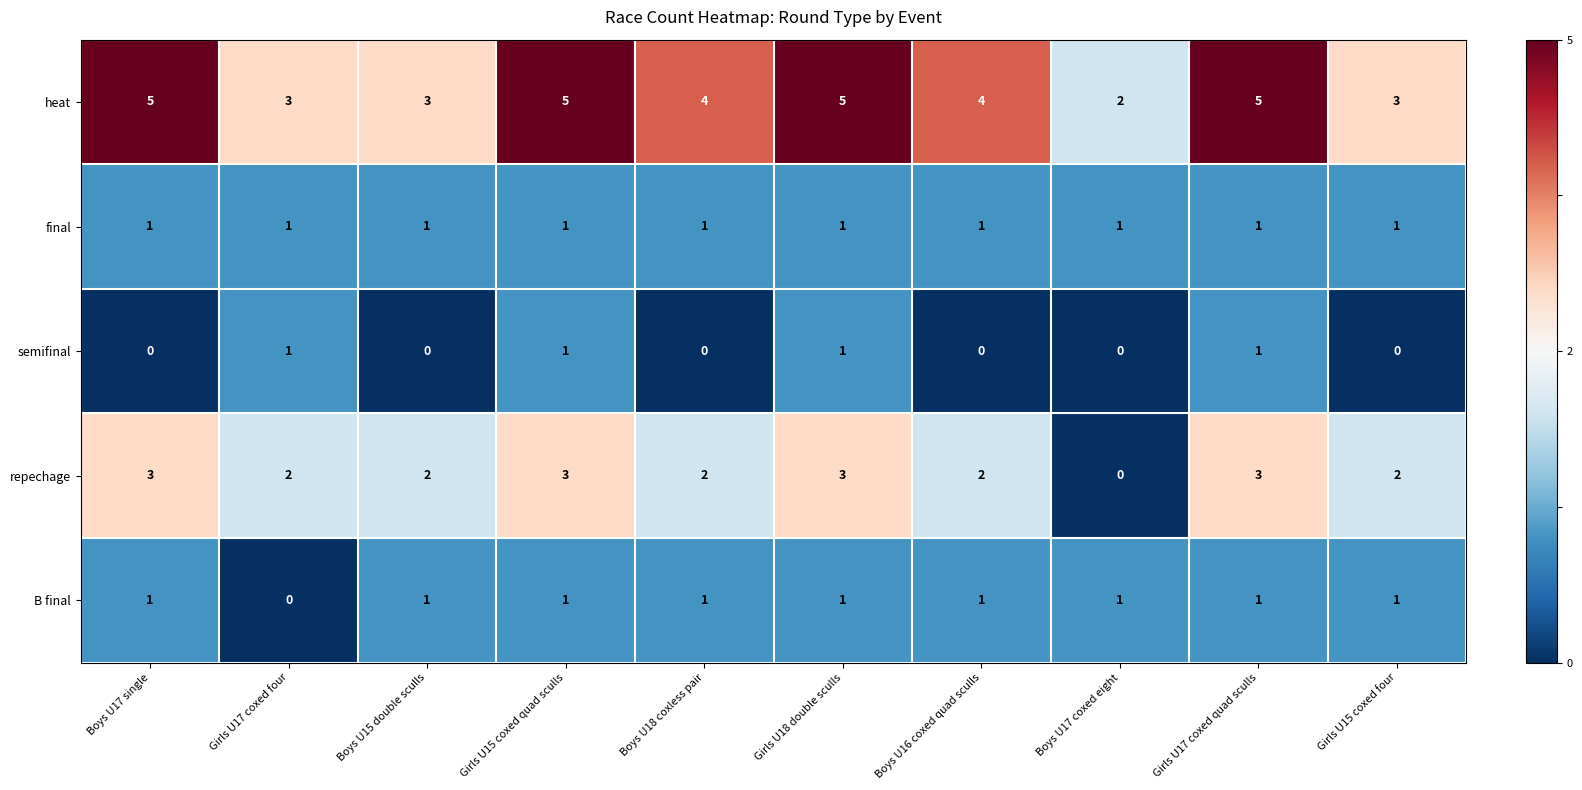

Which category has the lowest value in the B final series?

Girls U17 coxed four